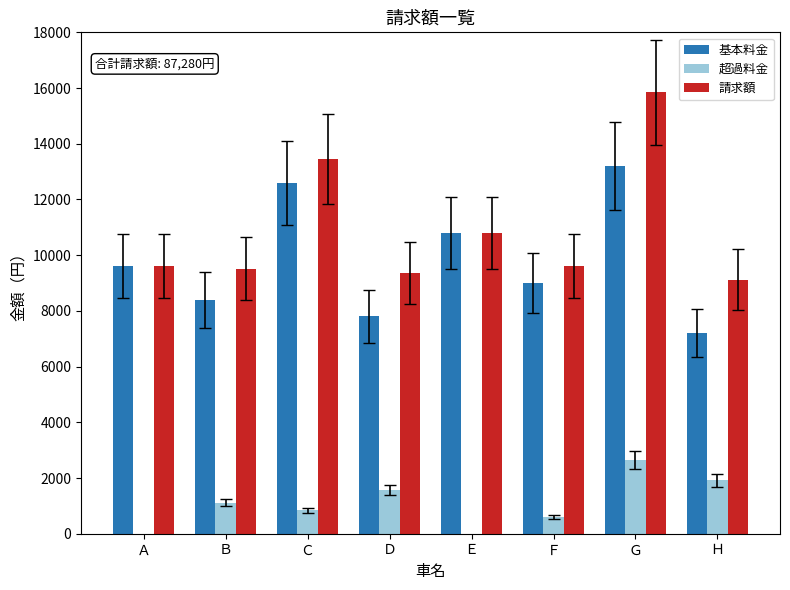

Read the 請求額 value at Ｄ.

9360